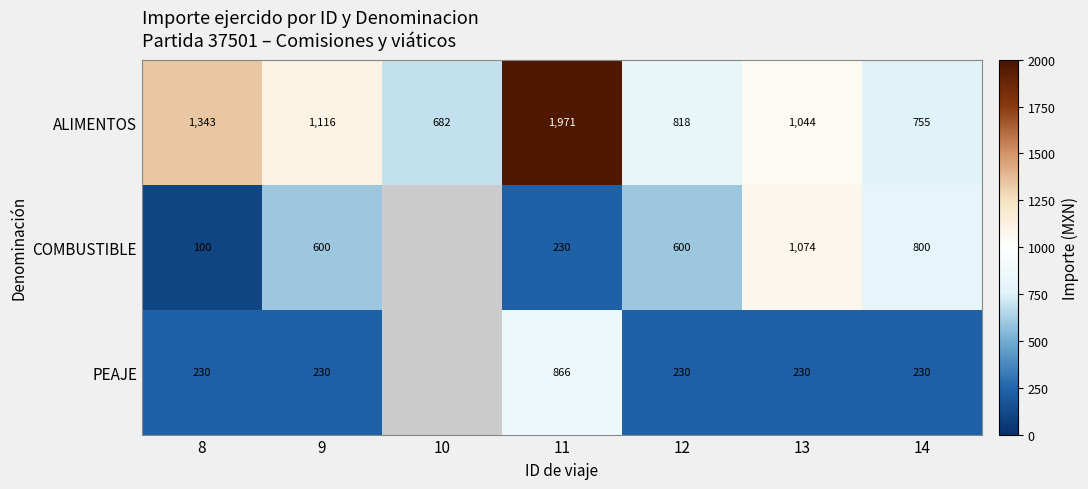

What is the difference between the second highest and second lowest values in the ALIMENTOS series?

588